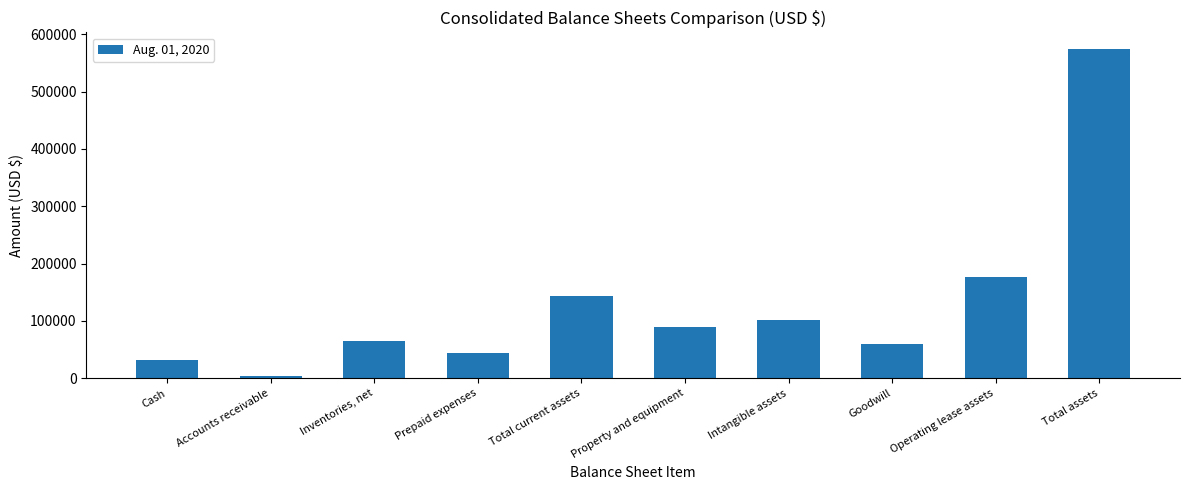

What is the change in value from Cash to Inventories, net?

+32452